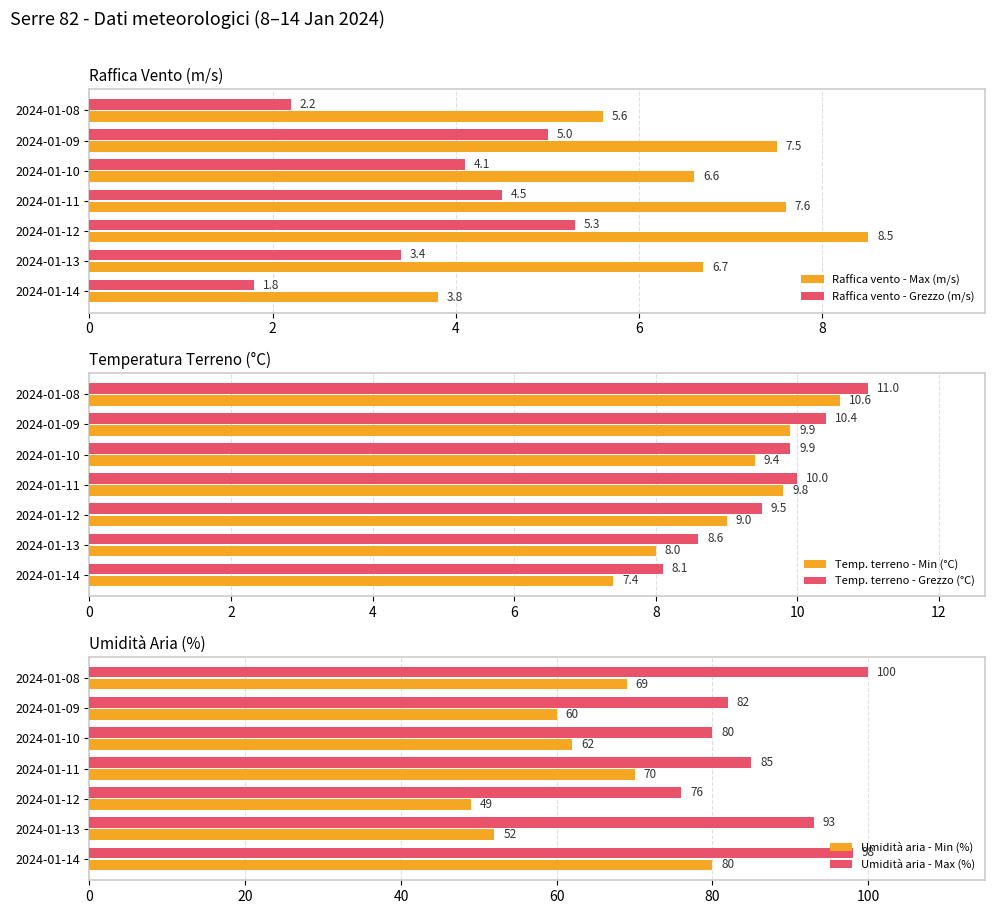

What is the approximate value of Temp. terreno - Grezzo (°C) at 2024-01-11?

10.0